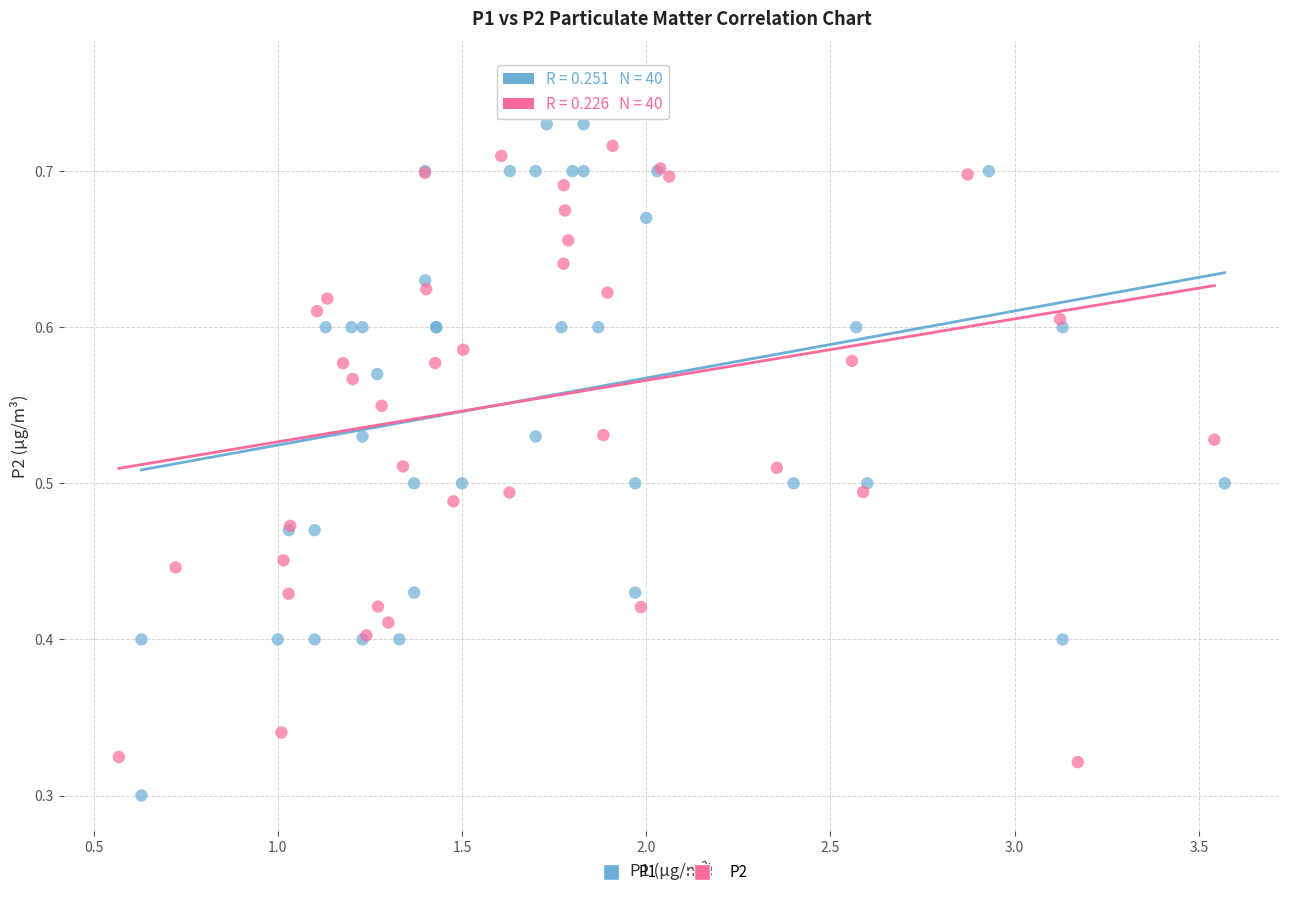

Which series reaches the minimum Y coordinate?

P1